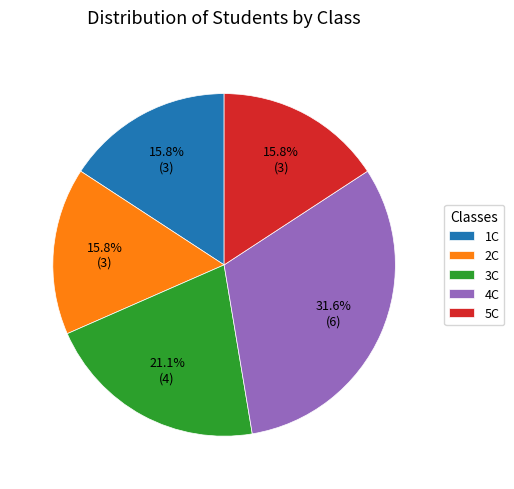

Is it true that 3C is 11% of the pie?

False